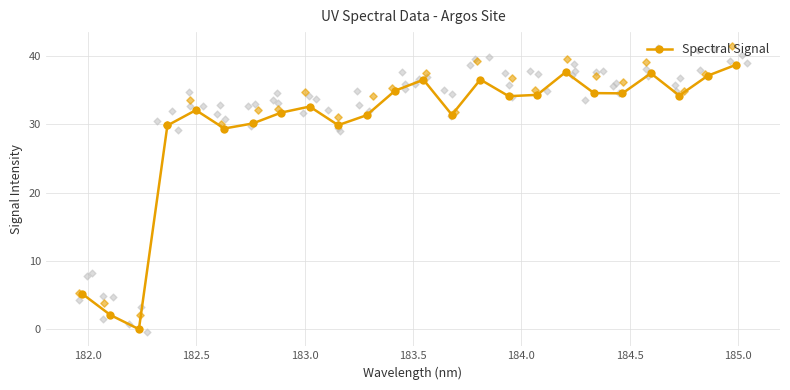

What is the value of the Spectral Signal point at the 11th from the left?

31.3